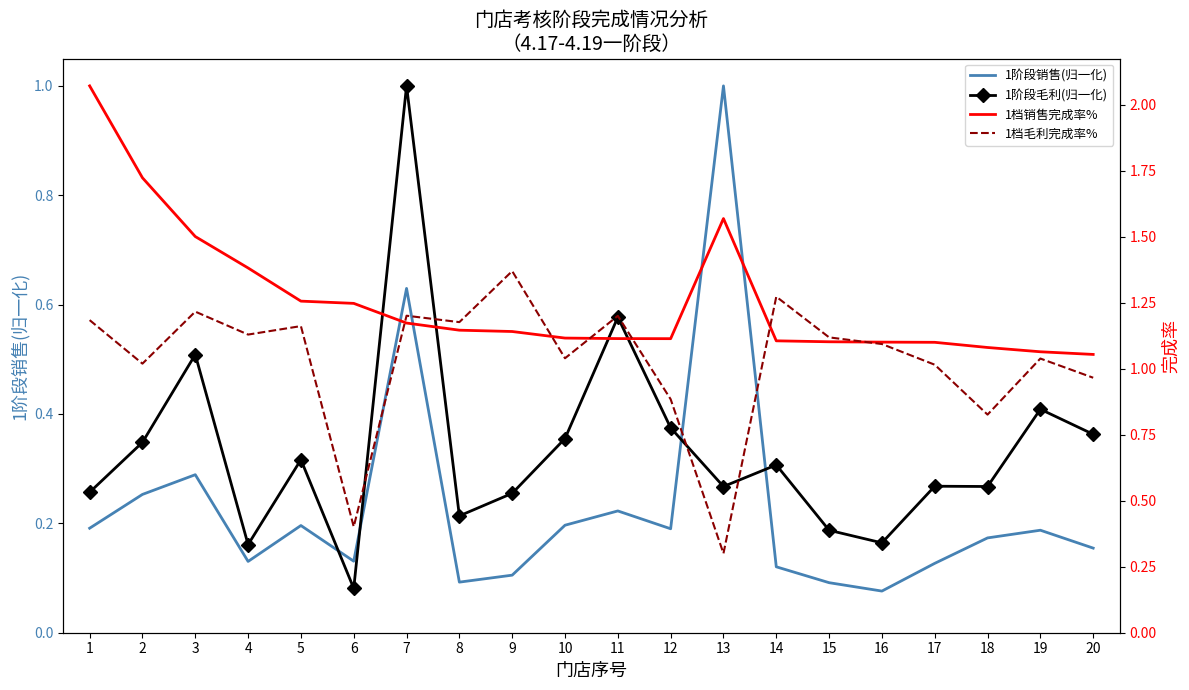

At which category does 1档销售完成率% reach its first local valley?

12